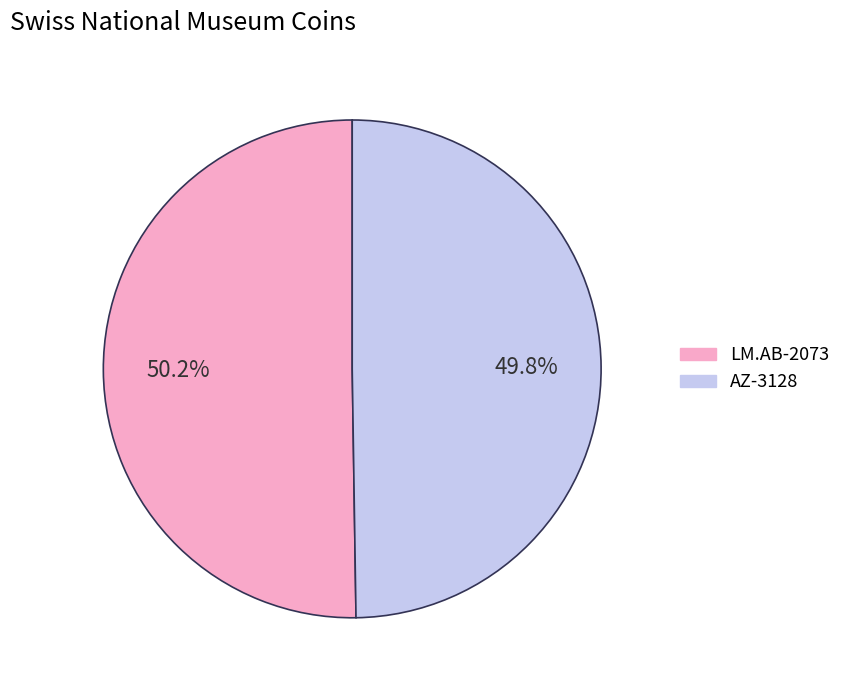

What is the ratio of the value at AZ-3128 to the value at LM.AB-2073?

1.0